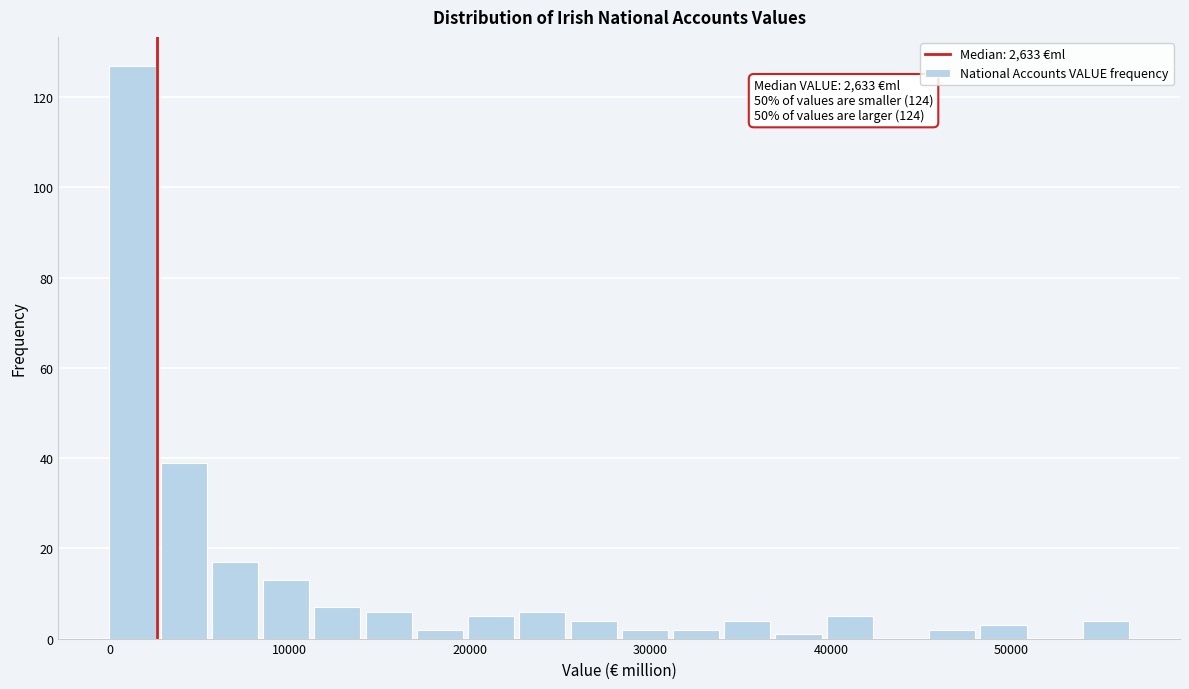

Read against the x-axis, roughly where is the centre of the tallest bar?

1000